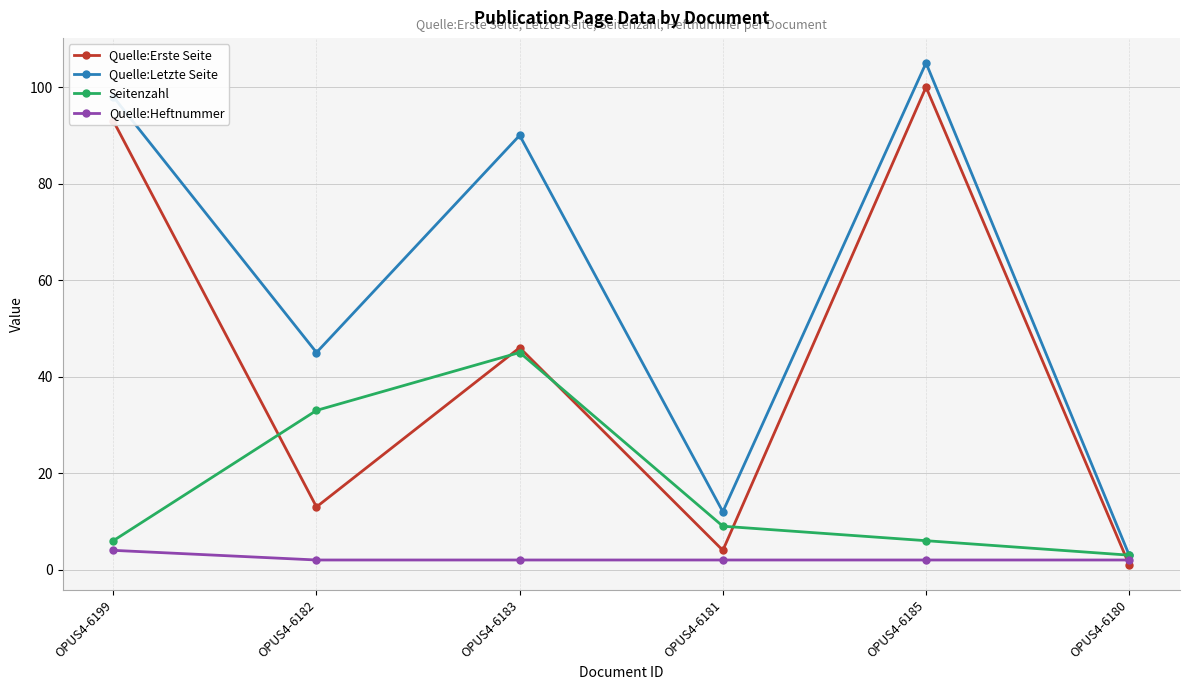

What is the minimum value for Quelle:Letzte Seite?

3